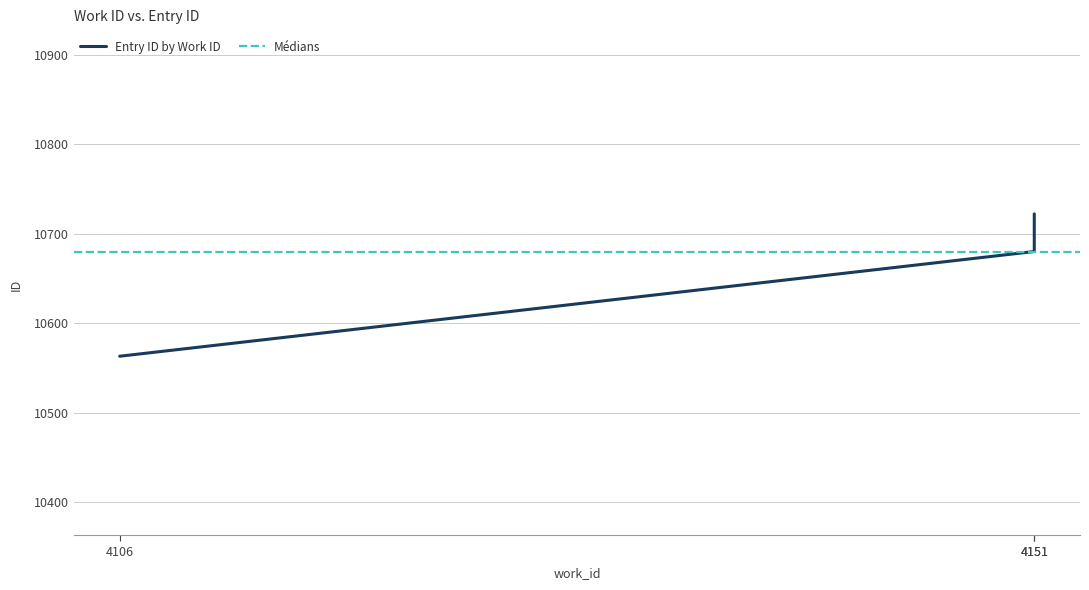

Is this an area chart (filled region under the line)?

No